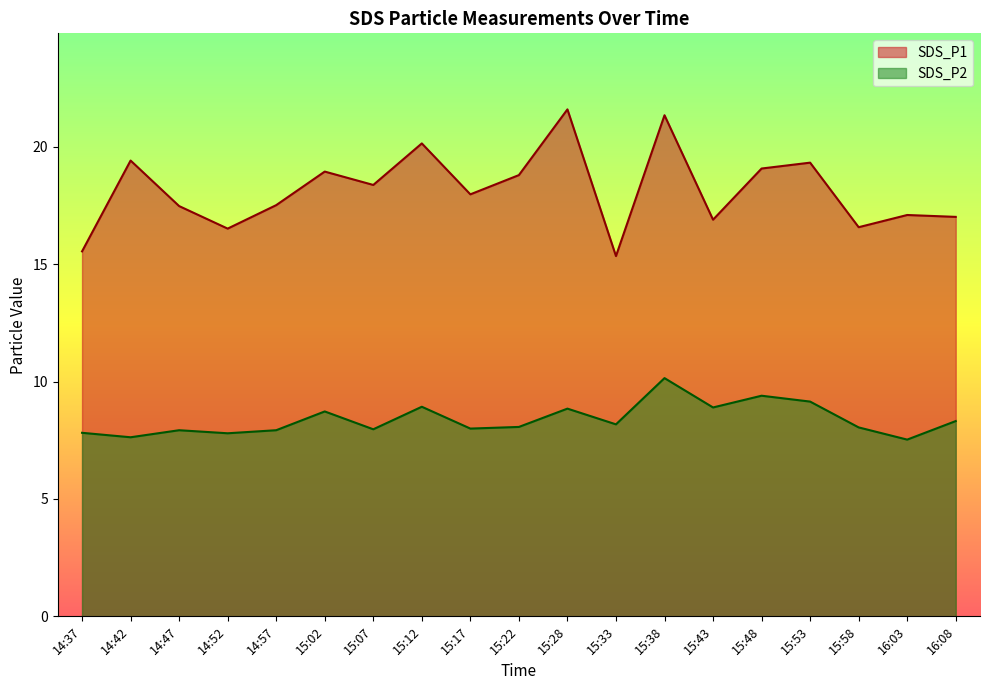

Which series has the largest total across all categories?

SDS_P1